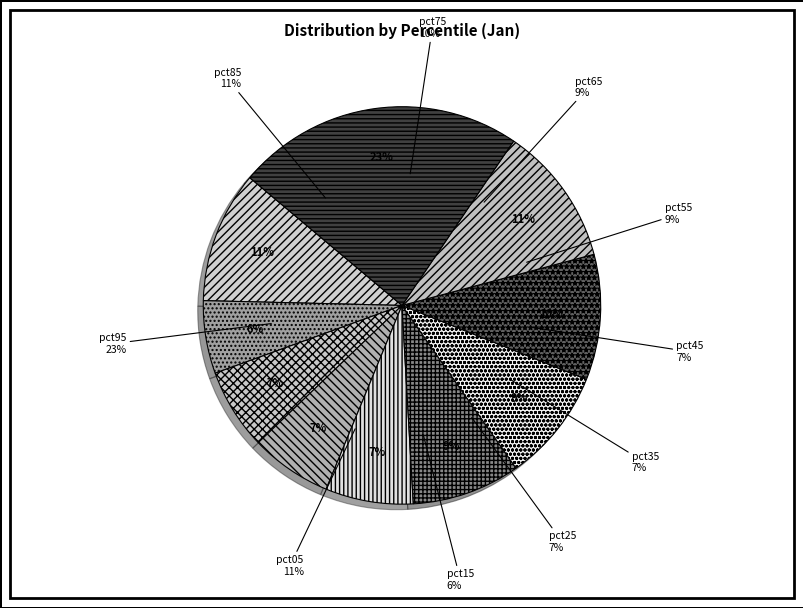

To the nearest percent, what portion does pct75 represent?

10%